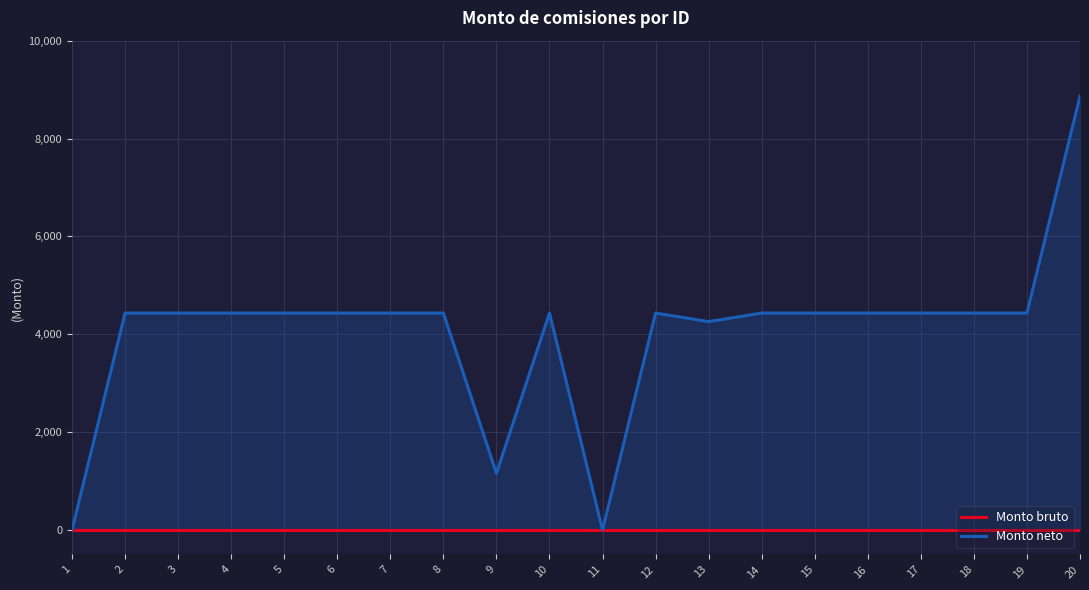

Reading right to left, list all the values displayed in this chart.

Monto bruto: 0.0	0.0	0.0	0.0	0.0	0.0	0.0	0.0	0.0	0.0	0.0	0.0	0.0	0.0	0.0	0.0	0.0	0.0	0.0	0.0
Monto neto: 8866.5	4433.3	4433.3	4433.3	4433.3	4433.3	4433.3	4258.0	4433.3	0.0	4433.3	1157.4	4433.3	4433.3	4433.3	4433.3	4433.3	4433.3	4433.3	0.0